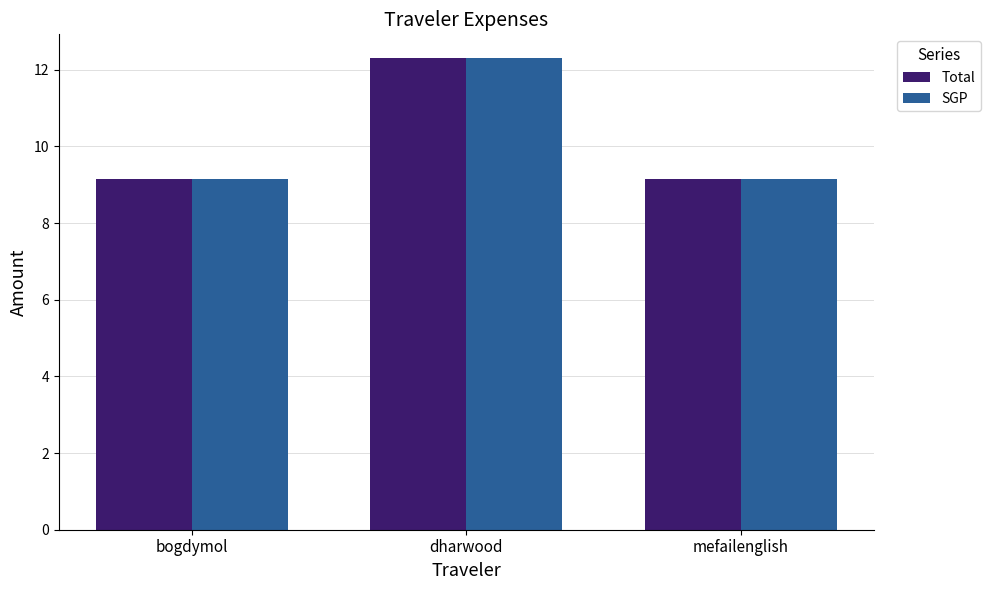

The Total series shows 9.1 at mefailenglish. True or false?

True